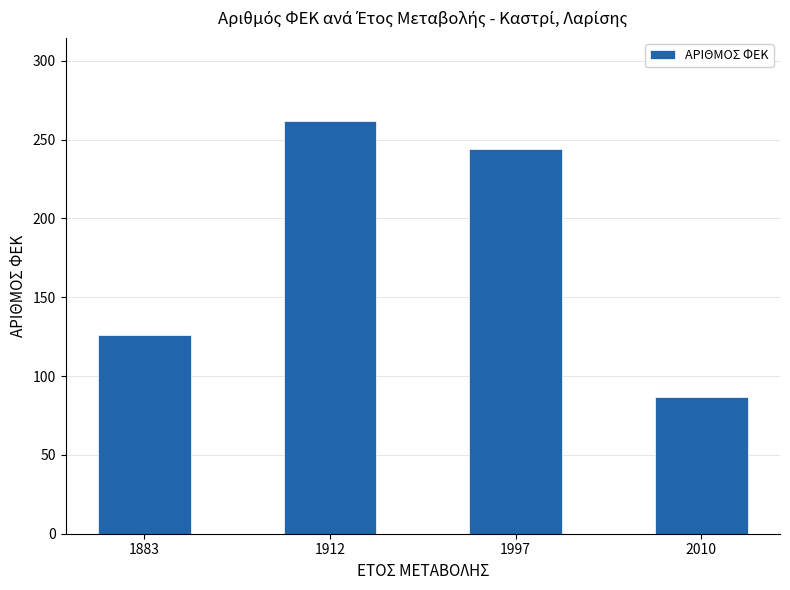

Is it true that the value at 2010 is 53?

False